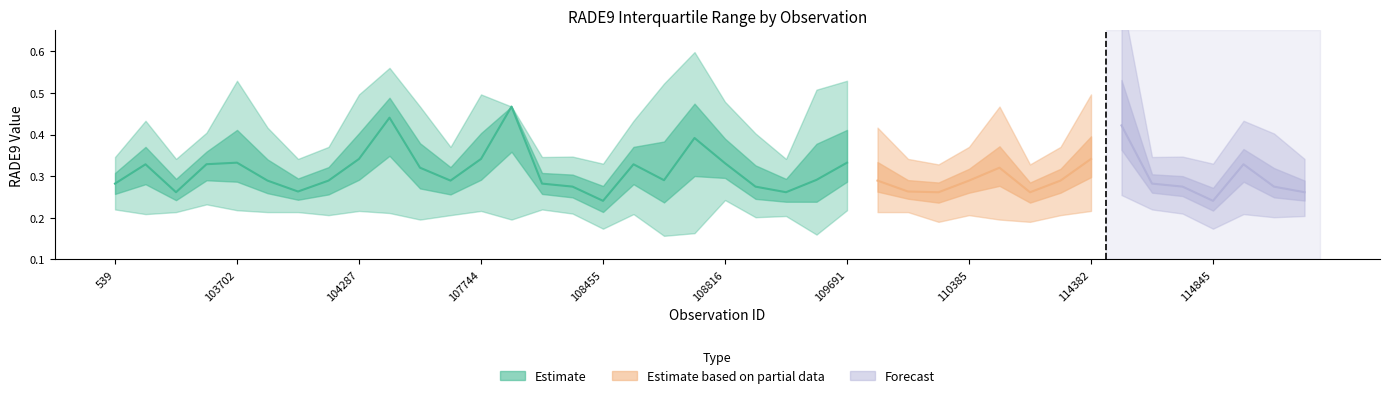

Rank the series at 110385 from highest to lowest value.

rade9_bin_3q, rade9_bin_mdn, rade9_bin_1q